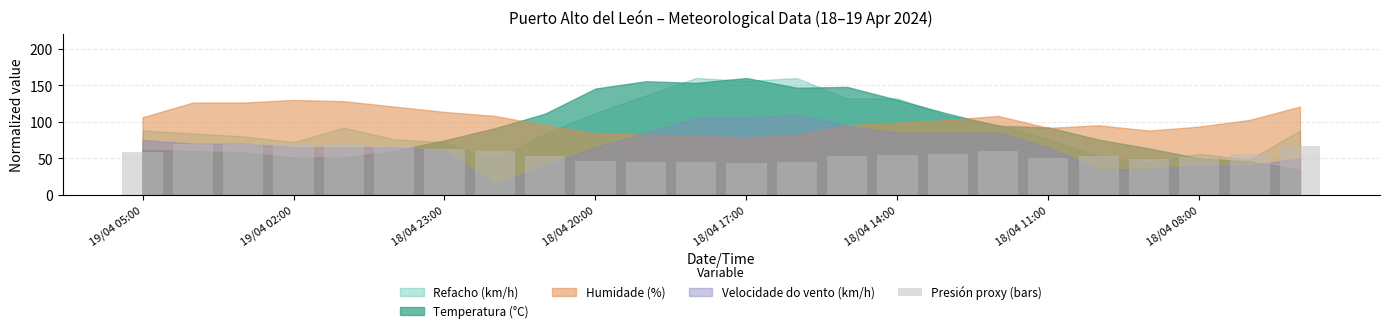

What is the value of the 20th bar from the left?

52.4